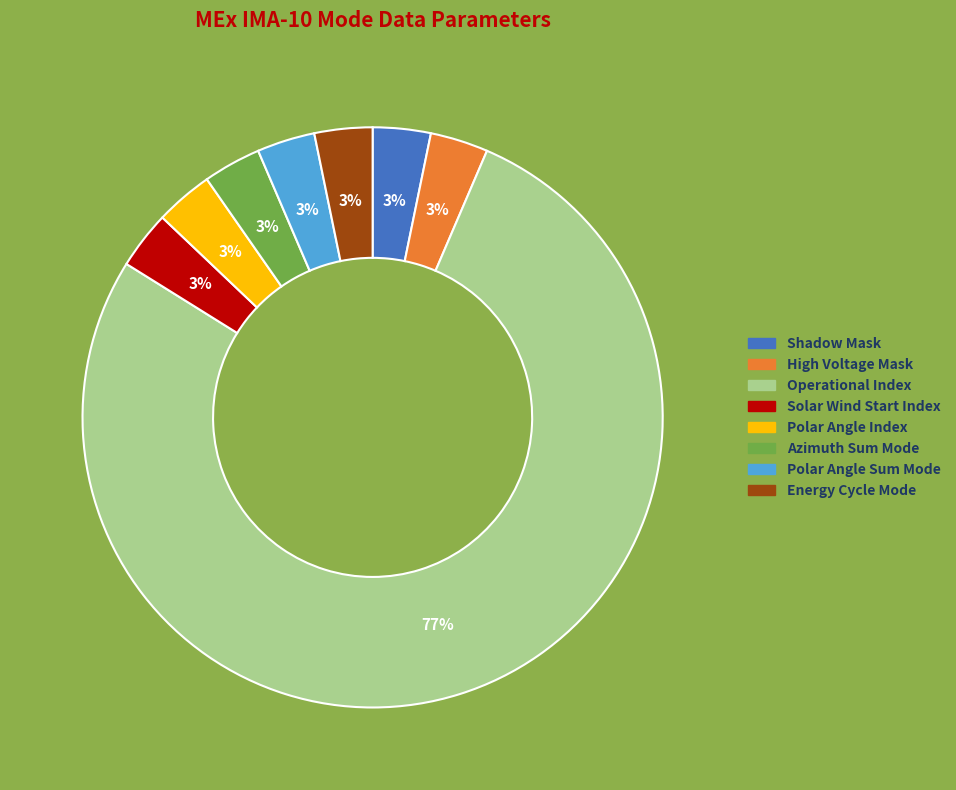

Is there a majority slice in this chart?

Yes